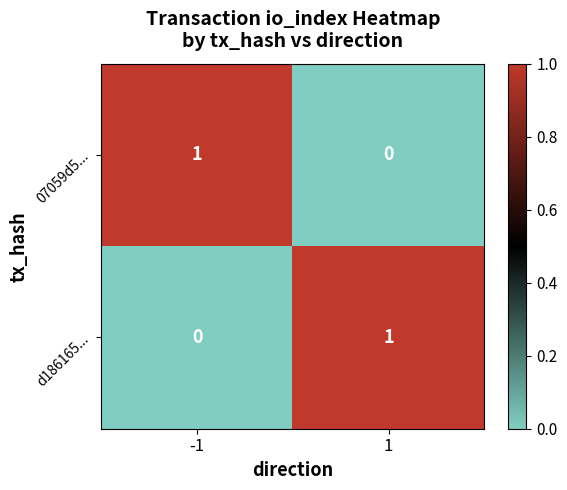

At 1, list the series in order from smallest to largest.

07059d5..., d186165...